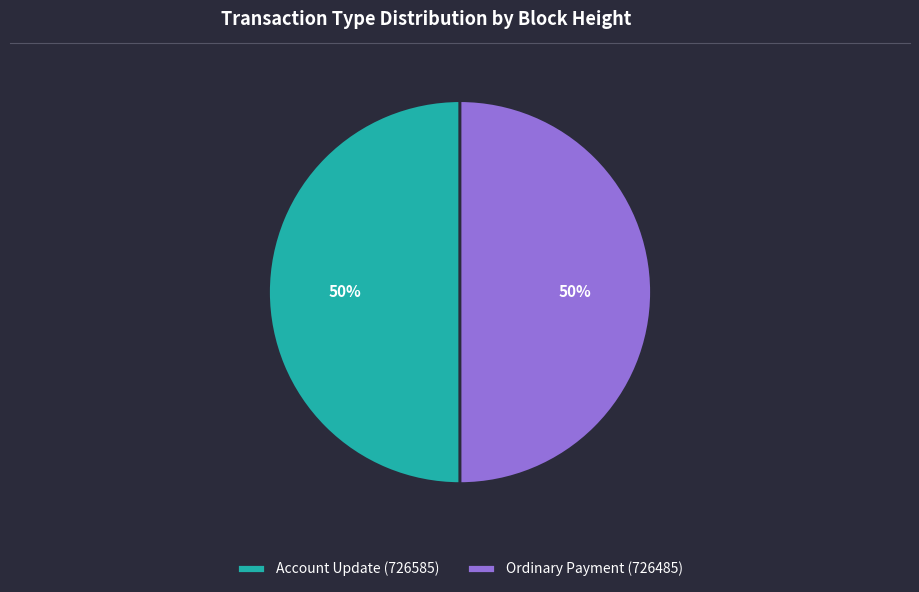

To the nearest percent, what percentage of the pie is Account Update (726585)?

50%